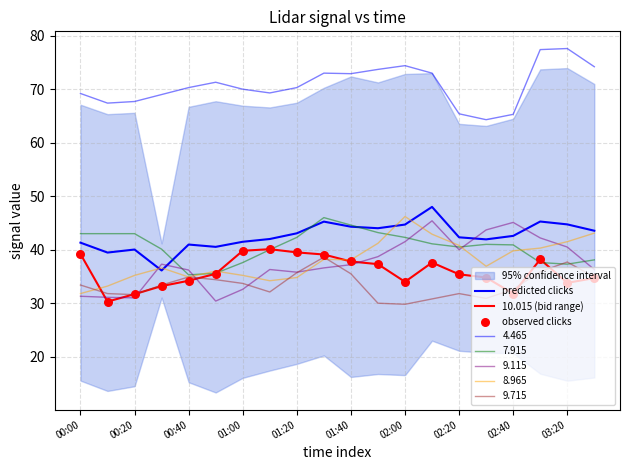

What is the total value across all series at 11?

118.6